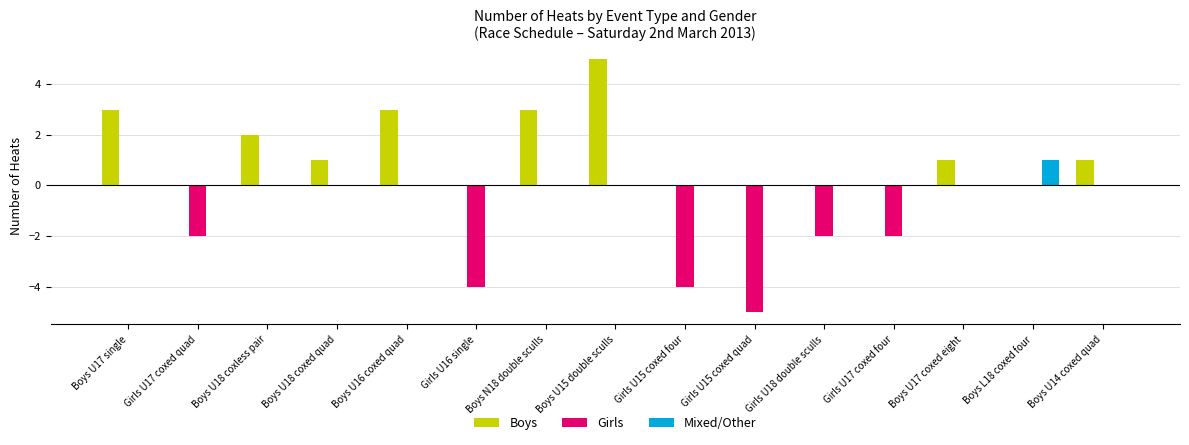

At which category is the sum across all series the highest?

Boys U15 double sculls